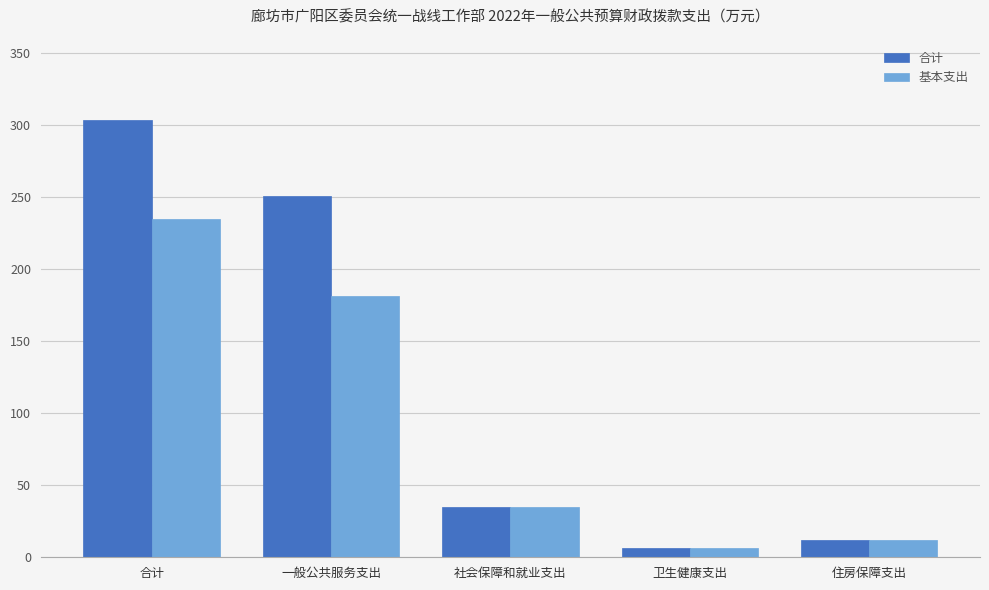

Which label corresponds to the smallest value in the chart?

卫生健康支出